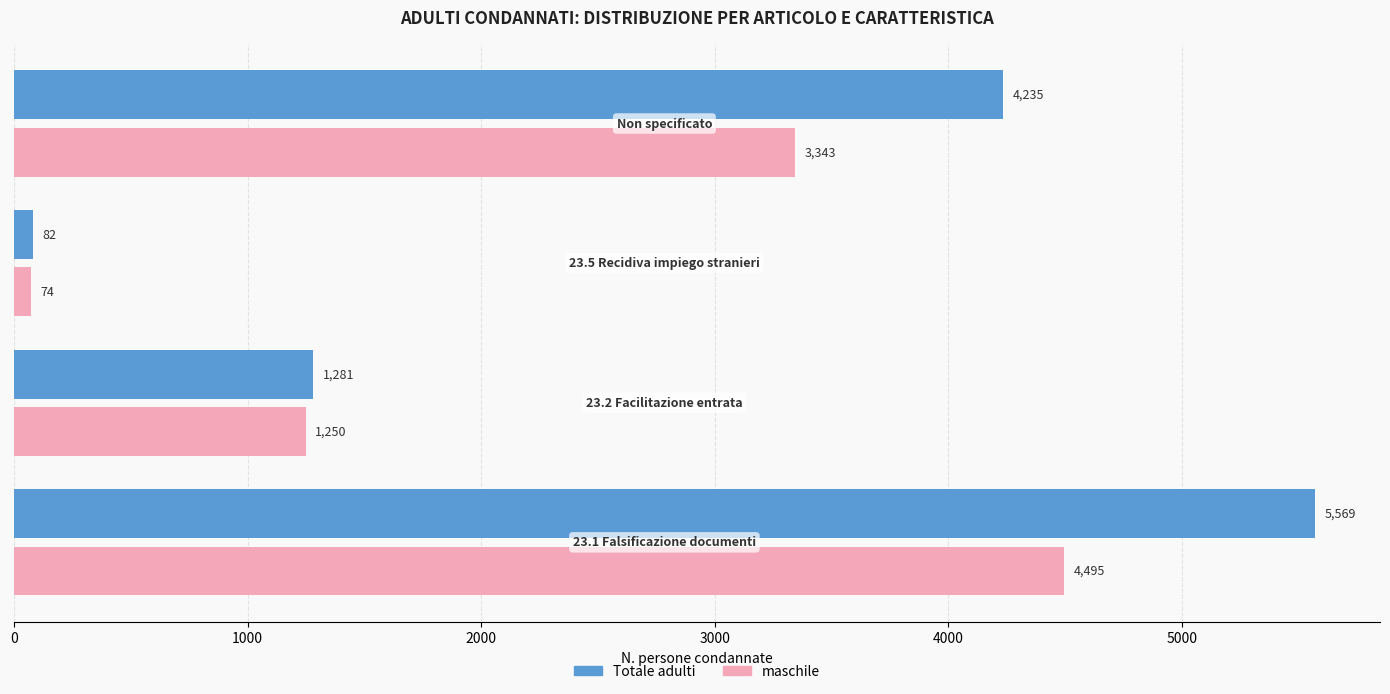

List the series in order of their overall mean, lowest first.

maschile, Totale adulti